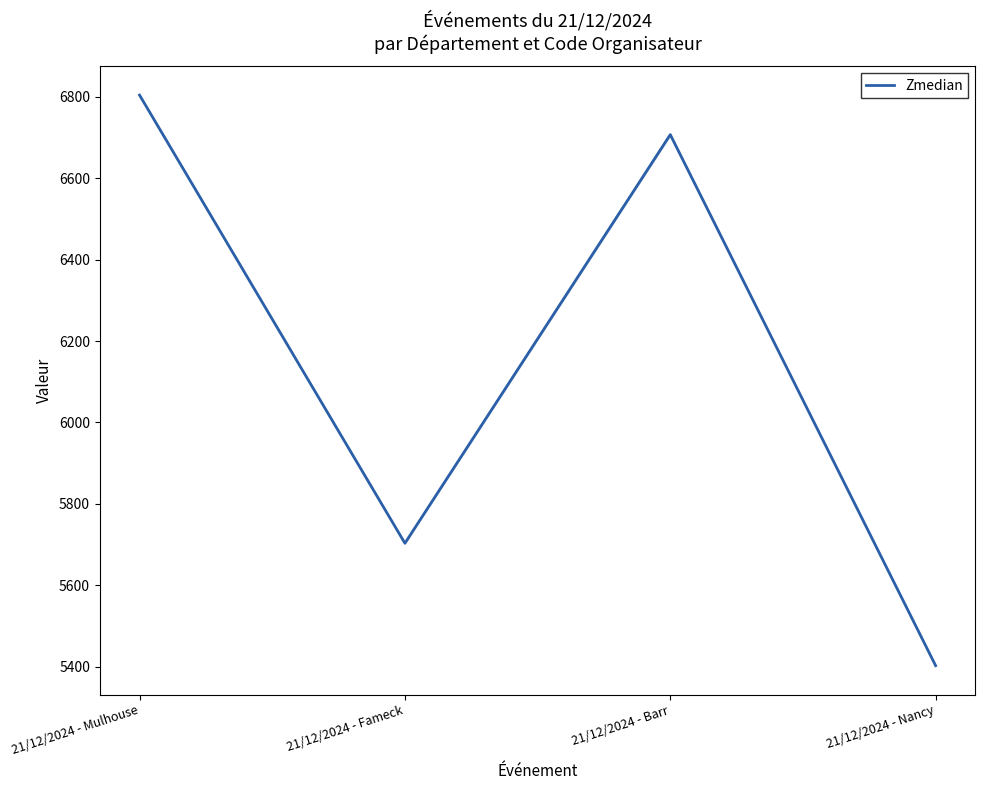

Between 21/12/2024 - Mulhouse and 21/12/2024 - Barr, which is larger?

21/12/2024 - Mulhouse